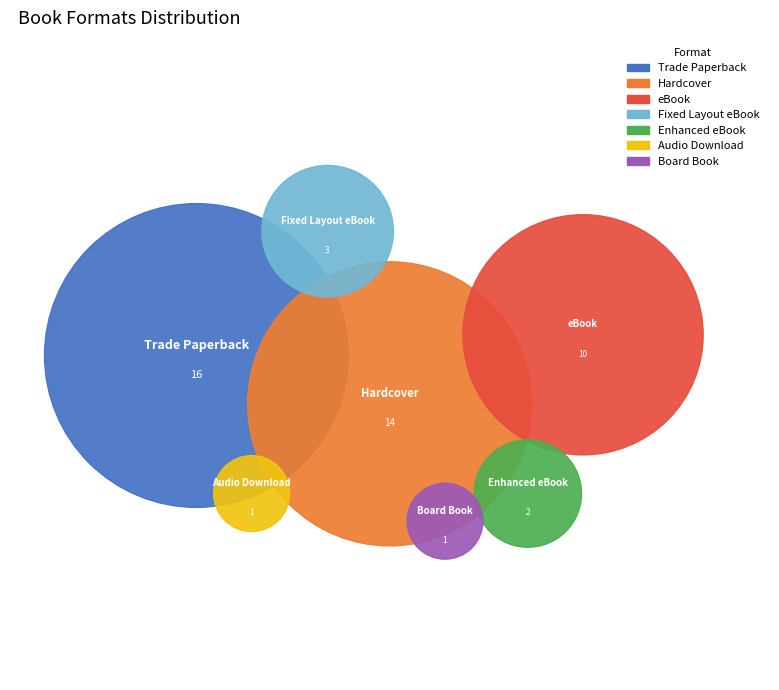

To the nearest percent, what is the average slice percentage?

14%